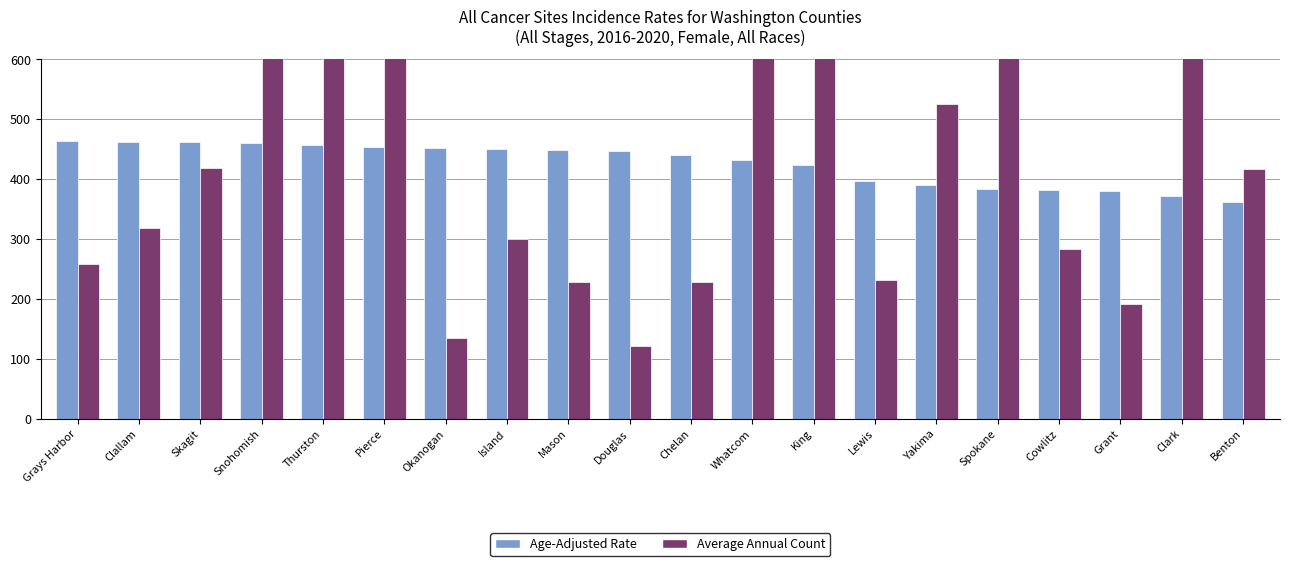

Which category has the lowest value in the Average Annual Count series?

Douglas